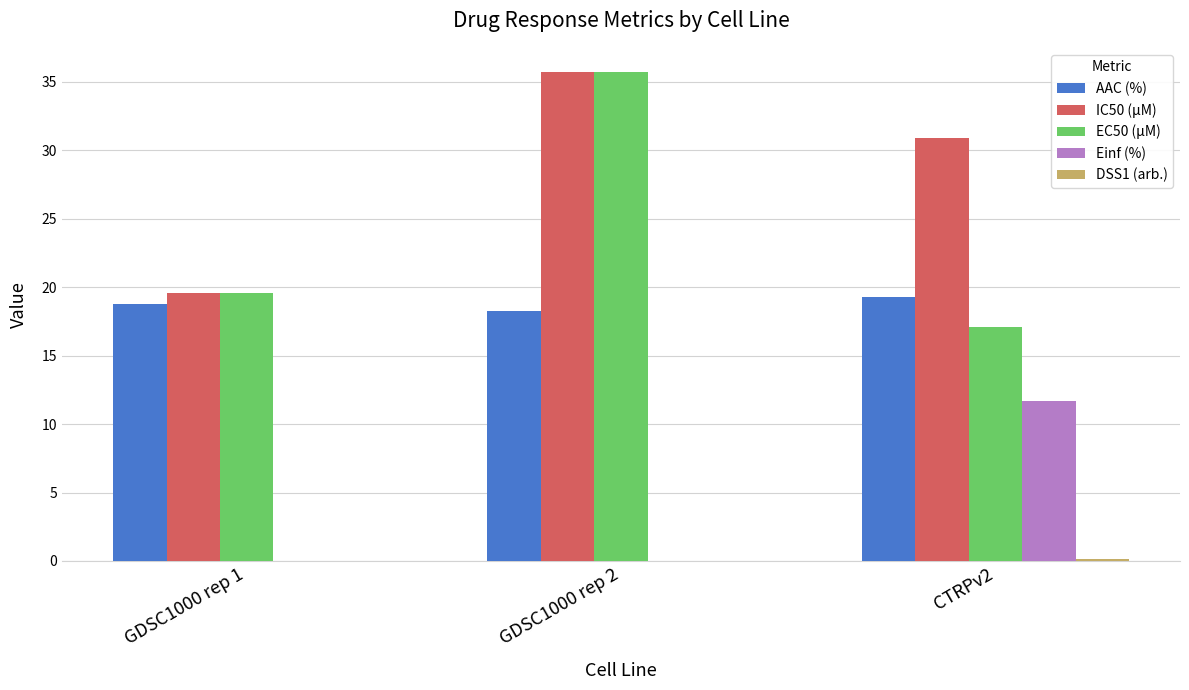

How many distinct data groups are displayed?

5